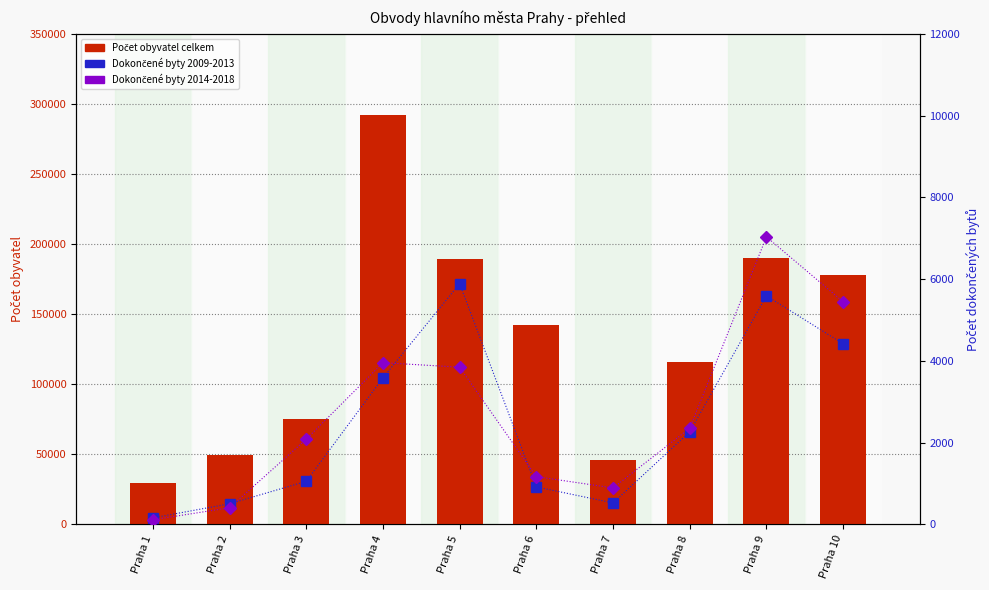

The value of Počet dokončených bytů 2014-2018 at Praha 7 is 891. True or false?

True